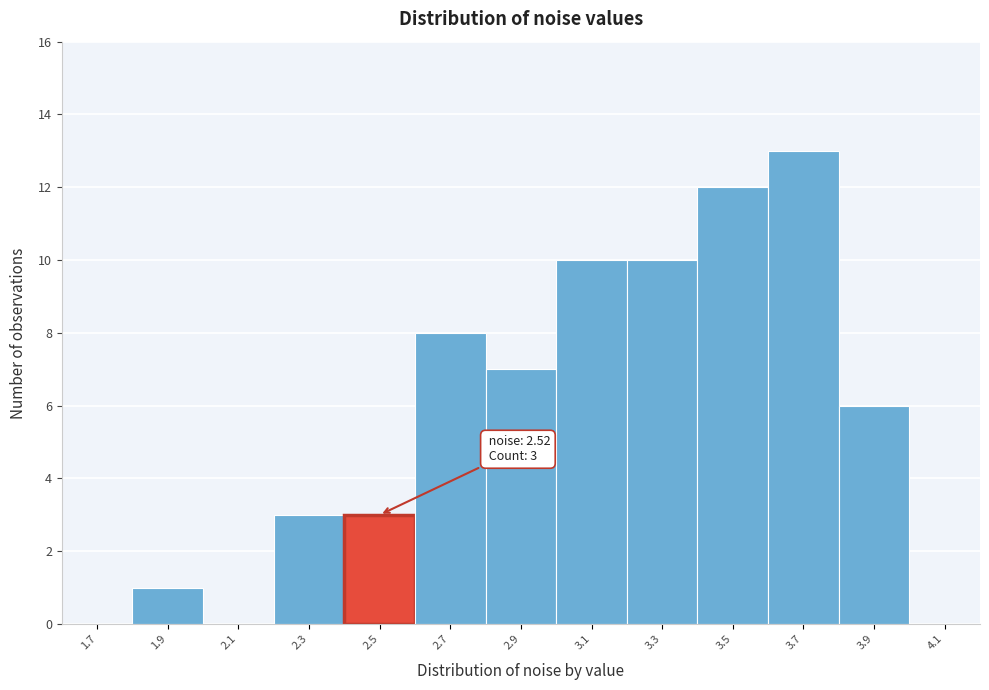

Which range on the x-axis has the tallest bar?

3.6 to 3.8